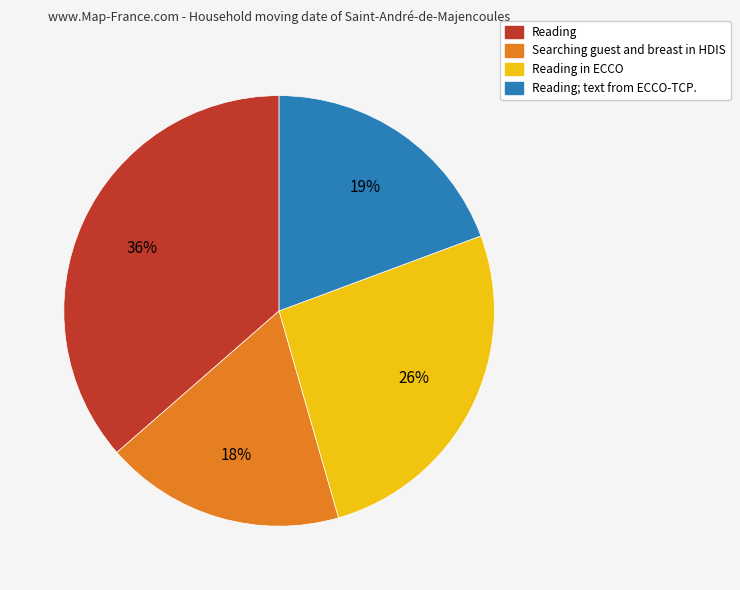

To the nearest percent, what is the difference between the largest and smallest slice percentages?

18%